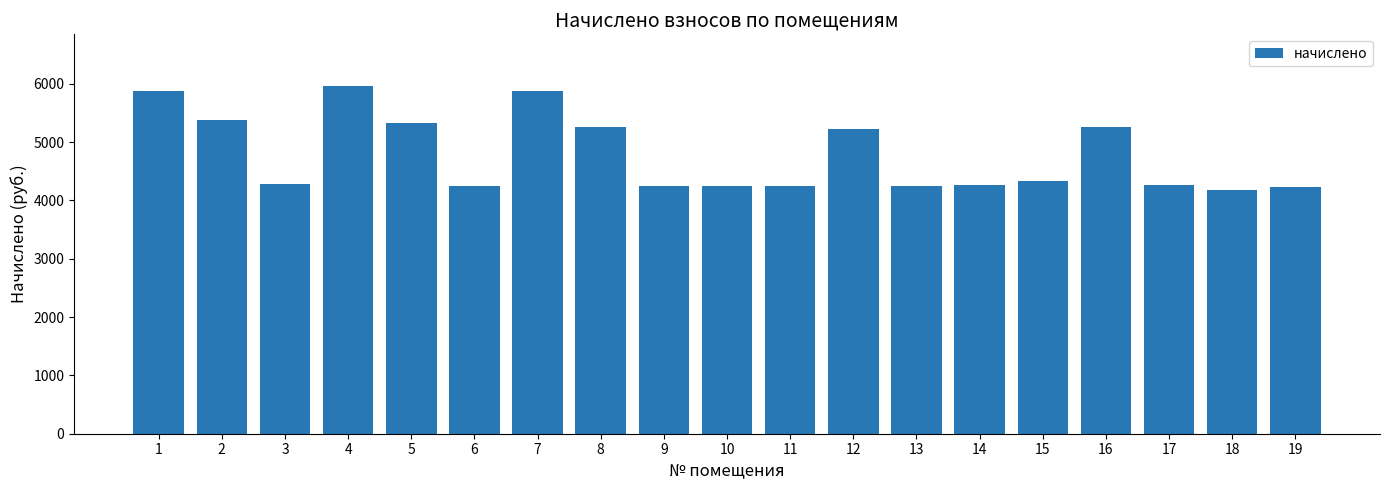

At which label does the data first exceed 4275?

1